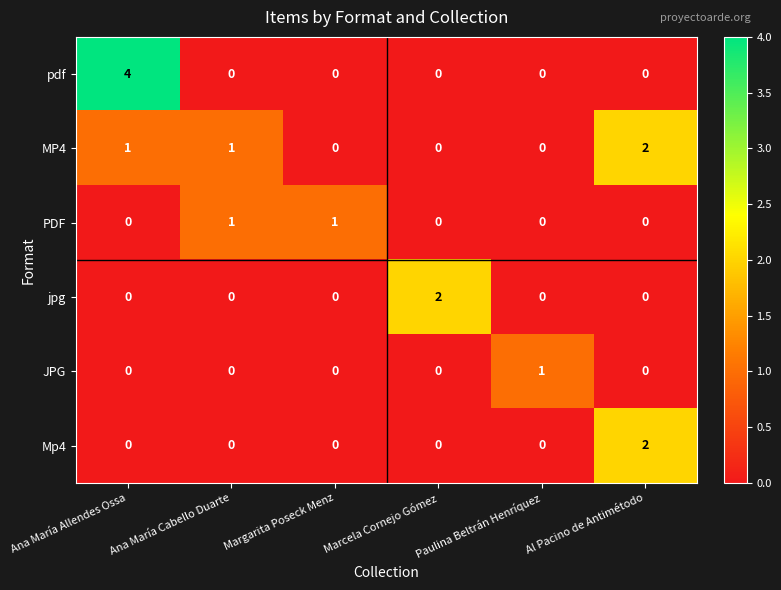

What is the difference between the maximum and second lowest values in the pdf series?

4